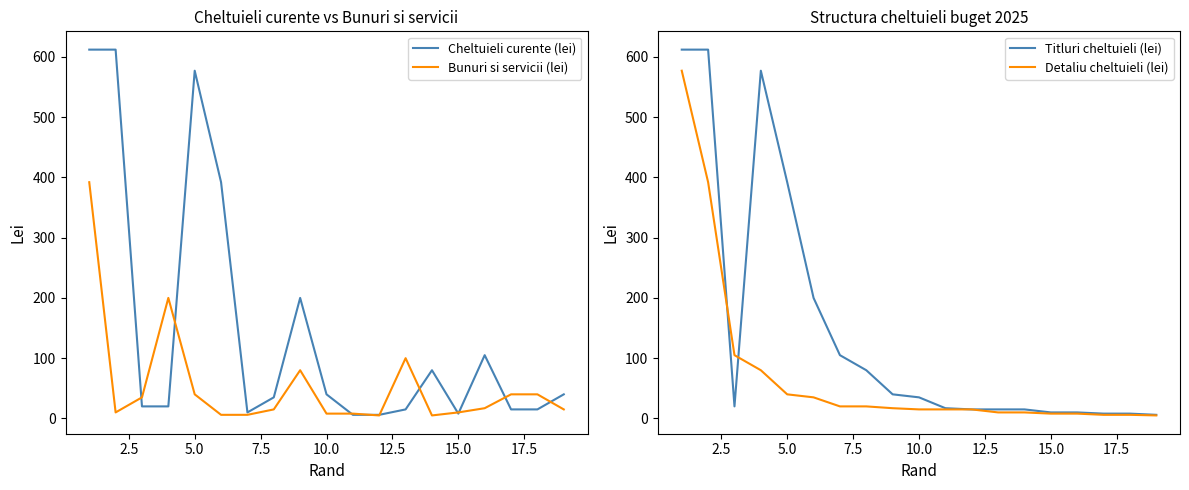

What is the highest value of the Cheltuieli curente (lei) series?

612